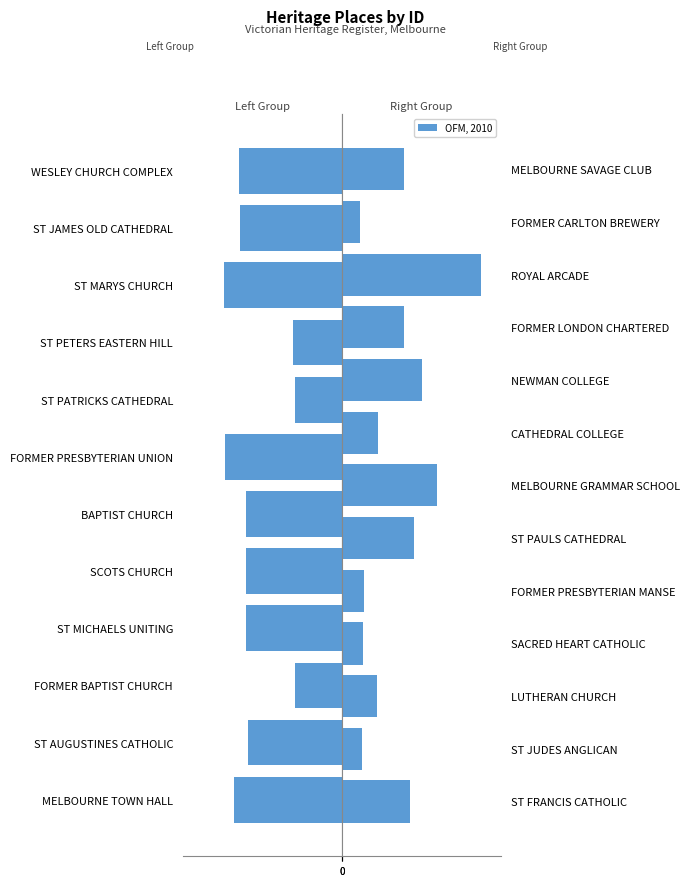

What is the average value?

635